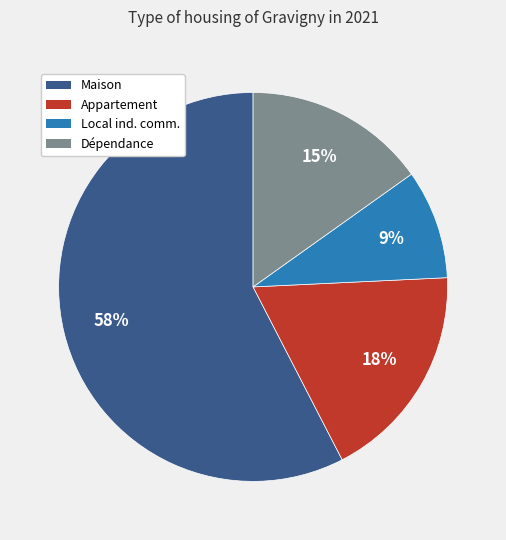

Which category has the smallest portion of the pie?

Local ind. comm.